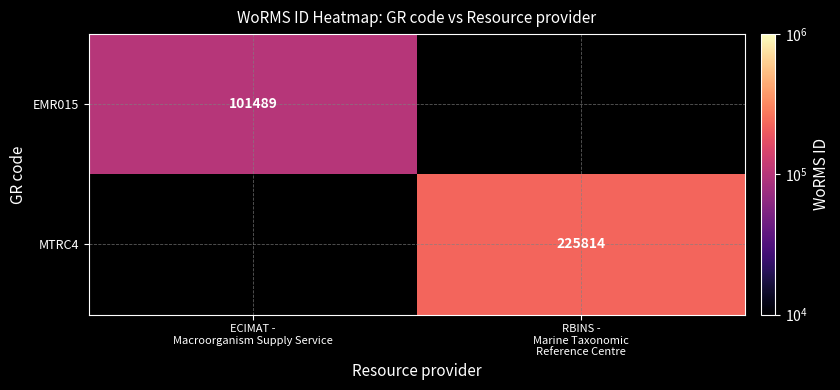

How many distinct data groups are displayed?

2